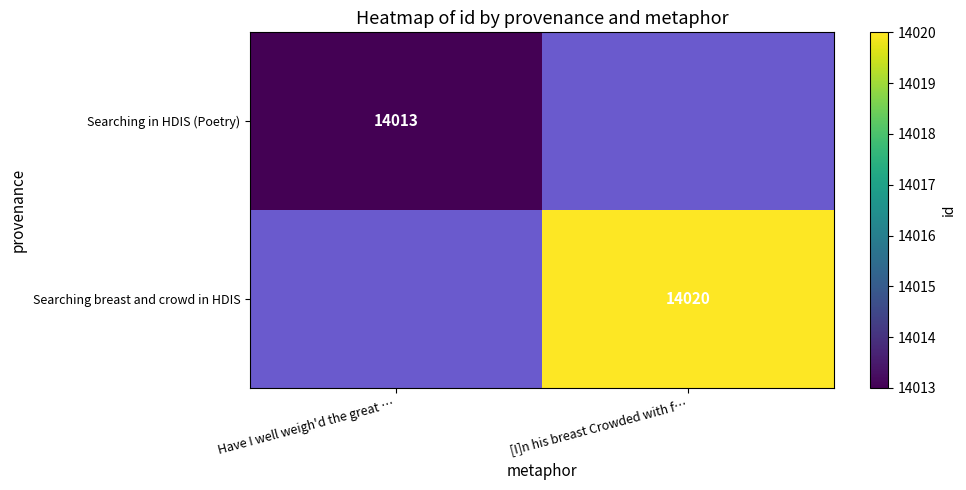

The value of Searching in HDIS (Poetry) at Have I well weigh'd the great … is 7353.3. True or false?

False